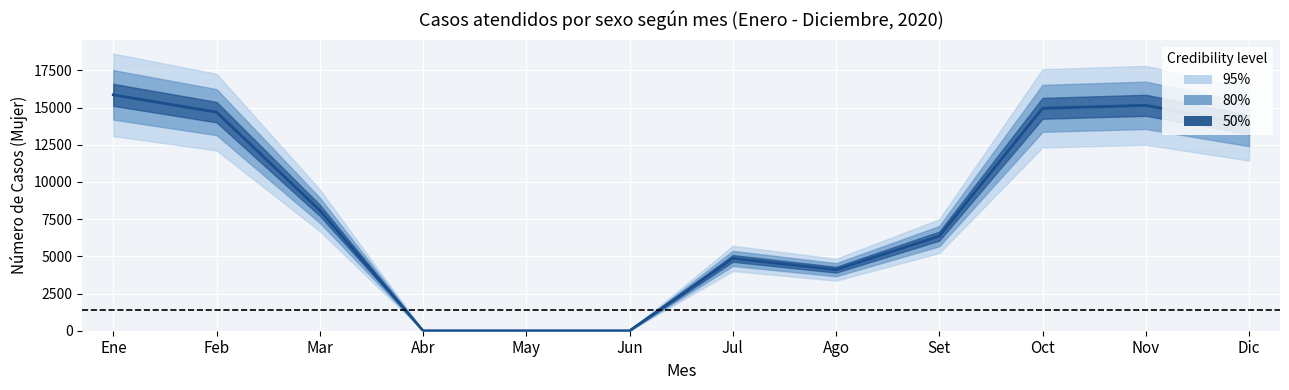

The value of Mujer at Set is 1763. True or false?

False